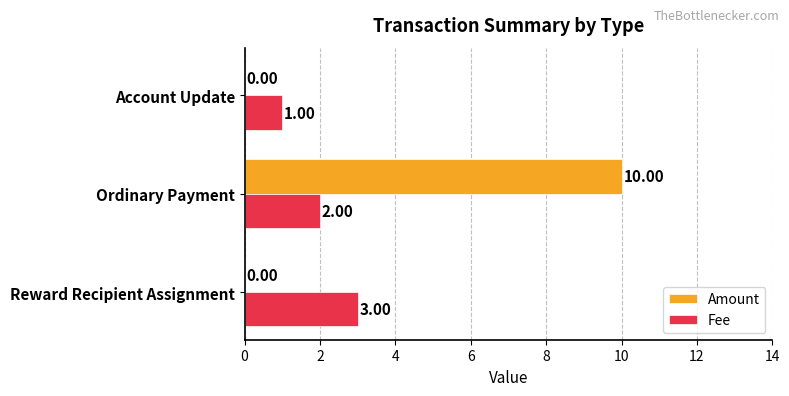

Where is Fee nearest to the value 2?

Ordinary Payment